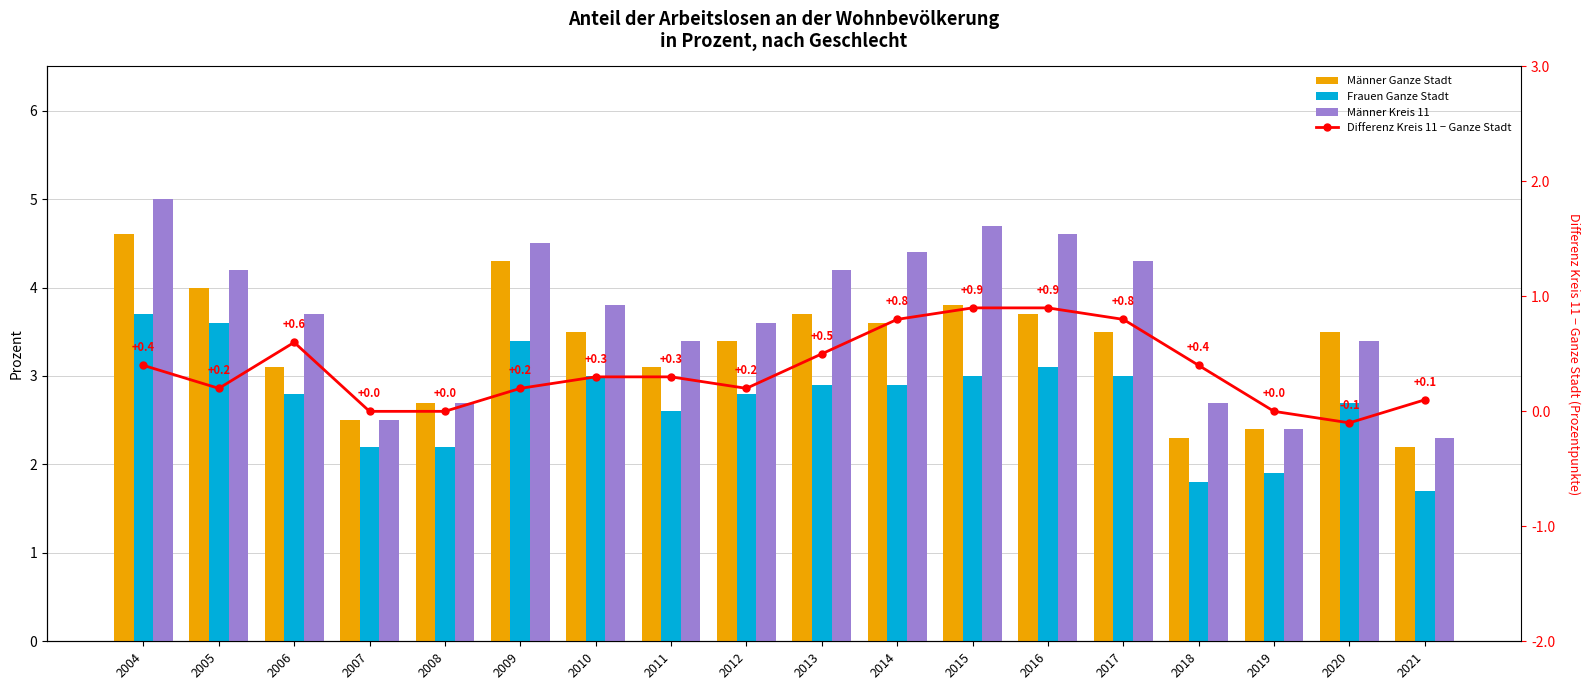

What is the difference between the maximum and minimum values in the Männer Ganze Stadt series?

2.4